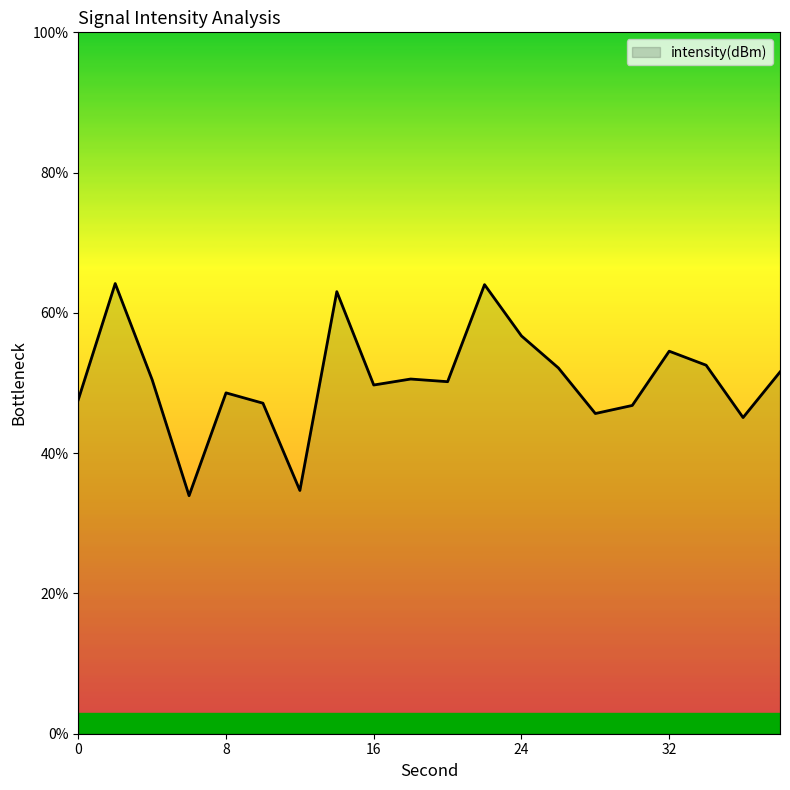

What is the difference between the maximum and minimum values?

30.2